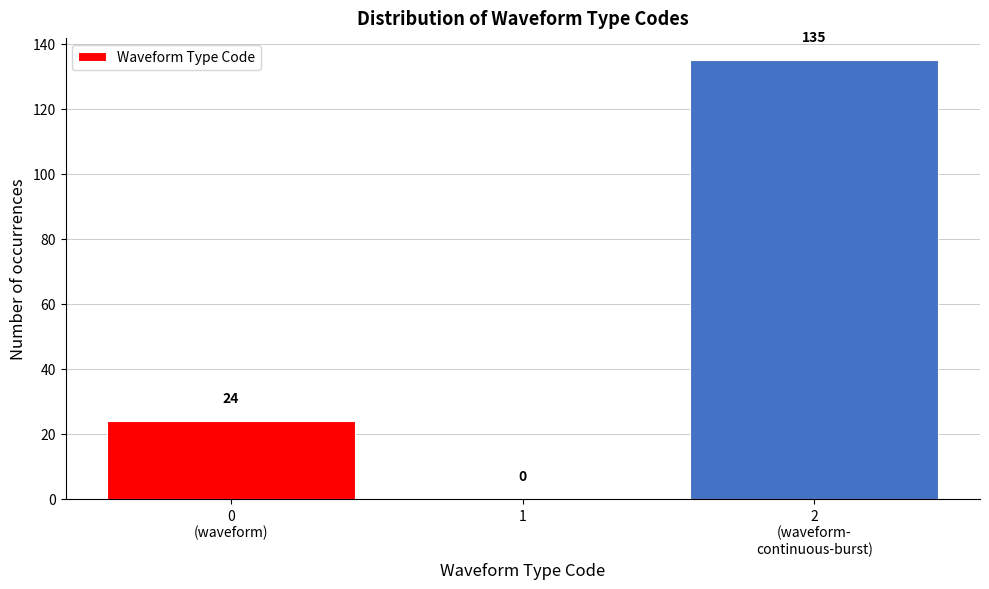

The value at 1 is 76. True or false?

False